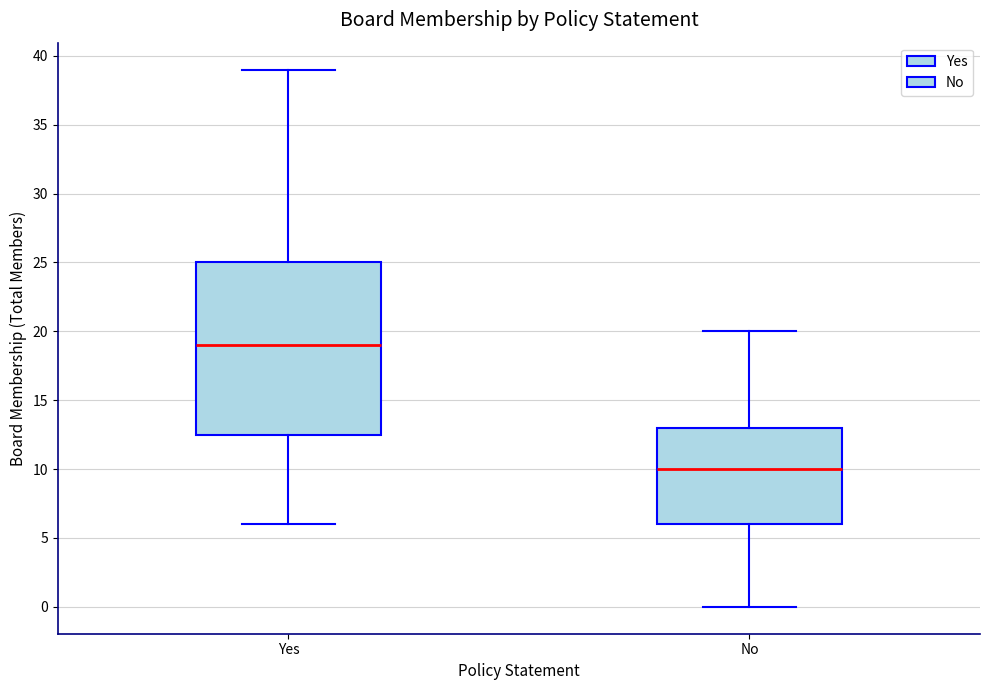

Where does the median line of the box for Yes sit on the y-axis? The values are not printed on the chart, so give them approximately, as read against the axis.

19.0